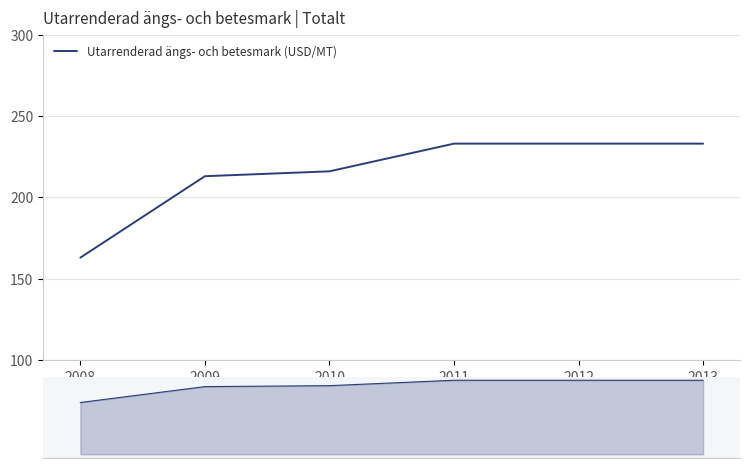

Is this an area chart (filled region under the line)?

No